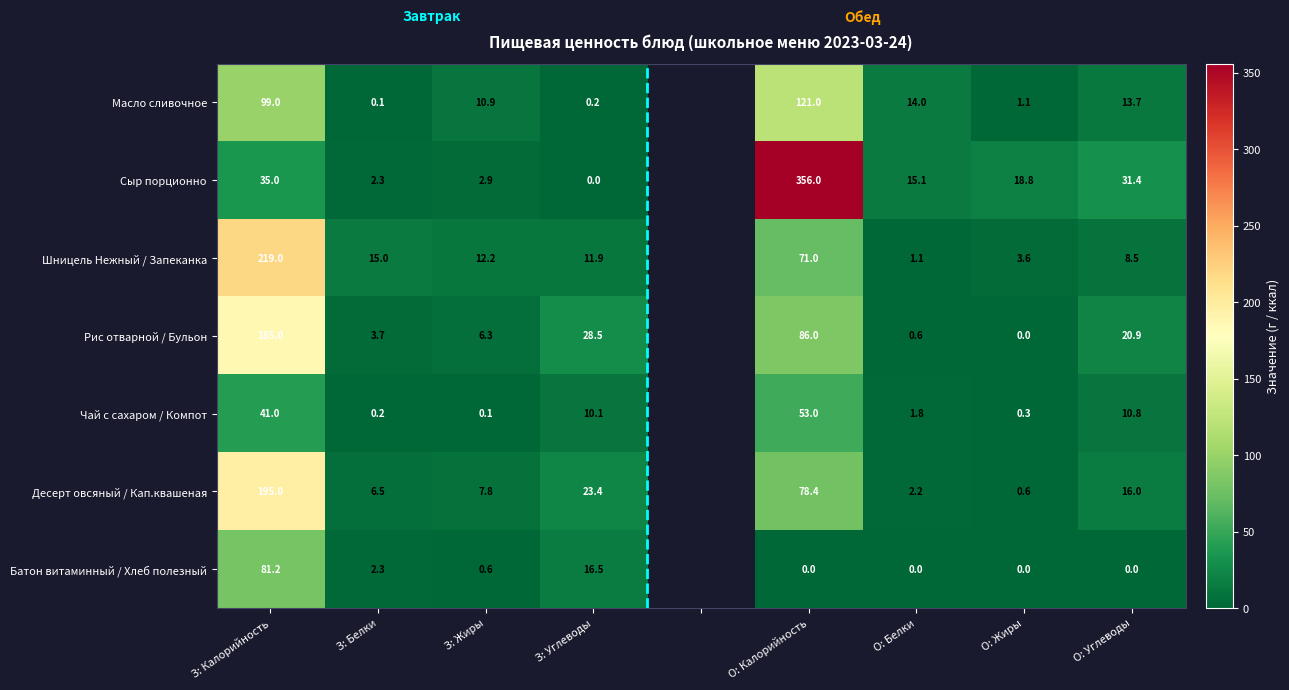

Between О: Белки and О: Углеводы, which series saw the biggest shift?

Рис отварной / Бульон